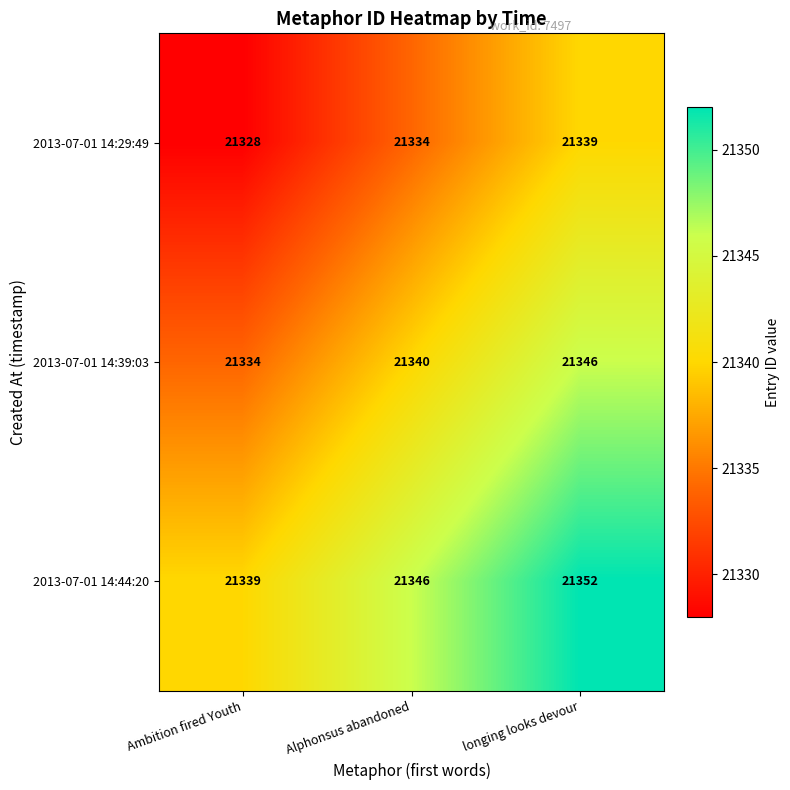

Which label corresponds to the smallest value in the chart?

Ambition fired Youth